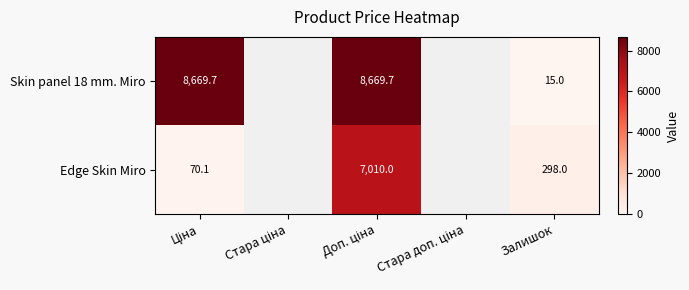

Which category has the highest value in the Skin panel 18 mm. Miro series?

Ціна